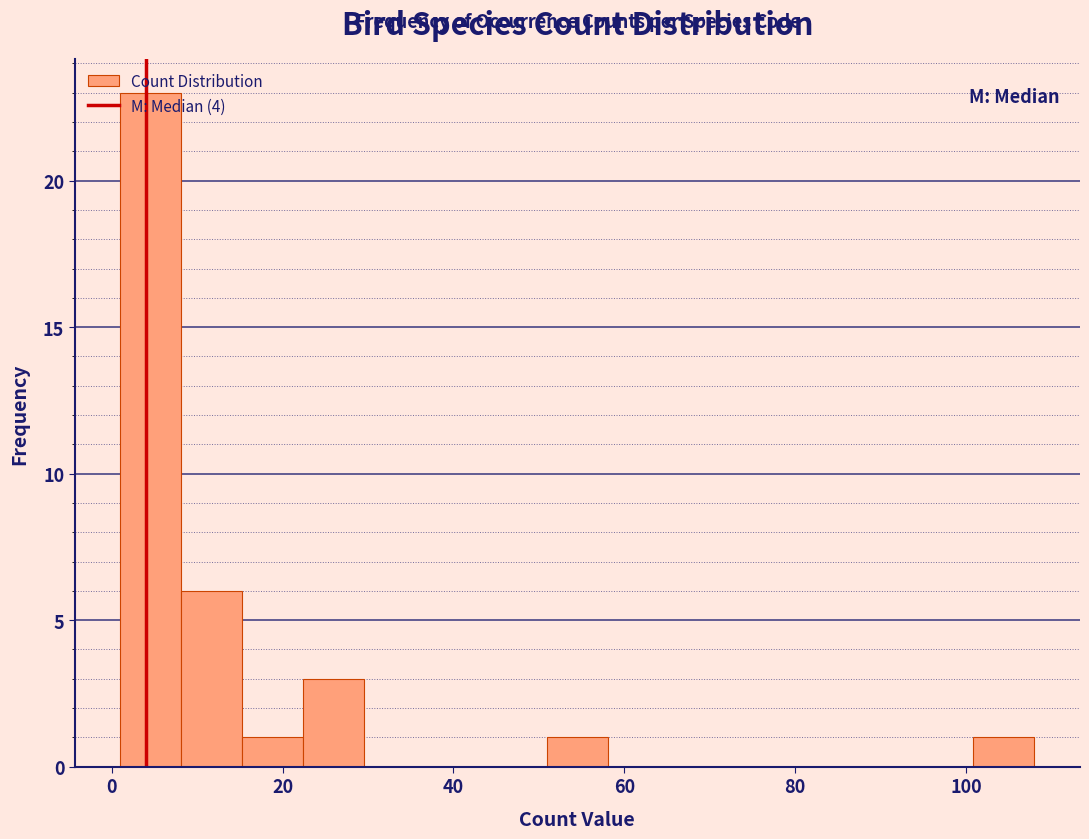

Read against the x-axis, roughly where is the centre of the tallest bar?

4